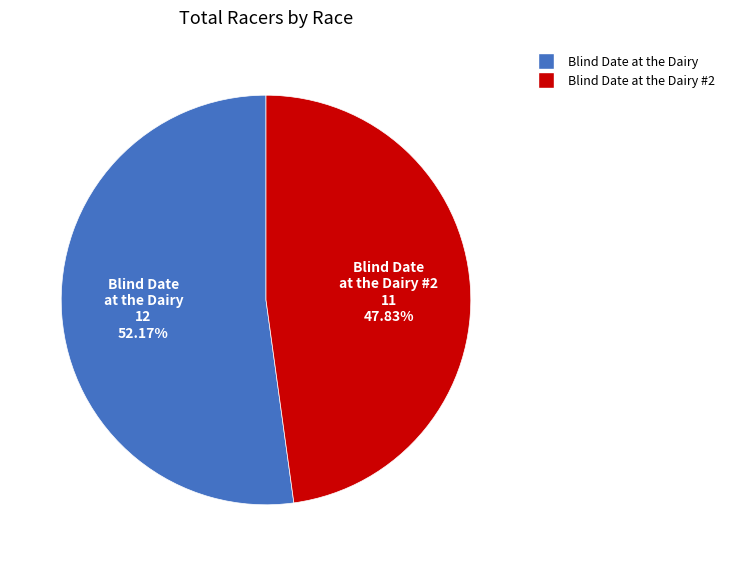

Is there any slice that represents more than half of the pie?

Yes